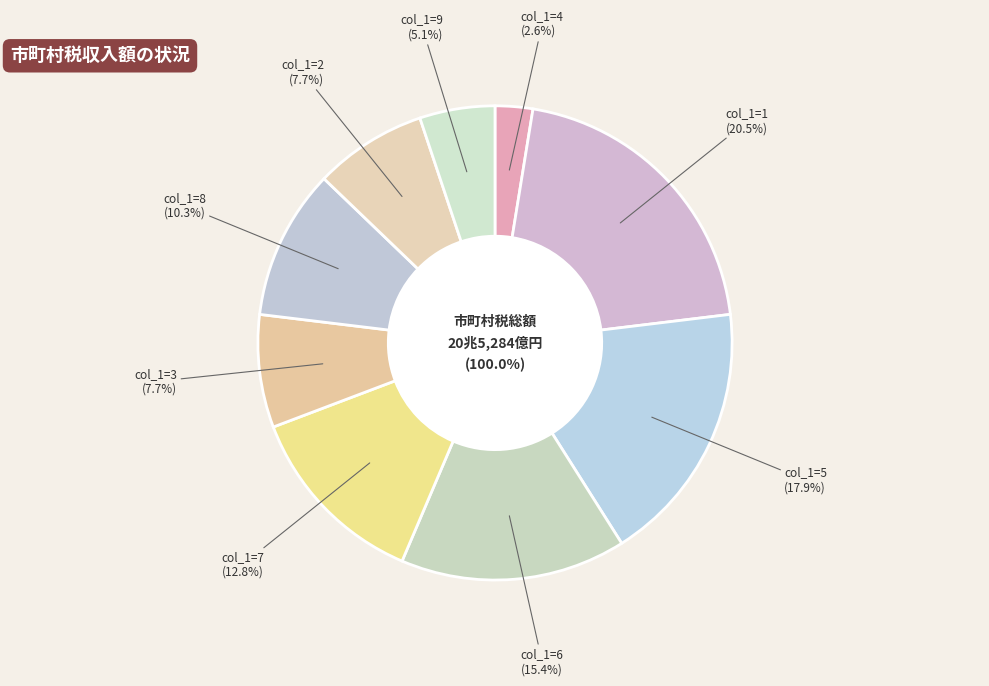

Does 5 account for over 50% of the chart?

No